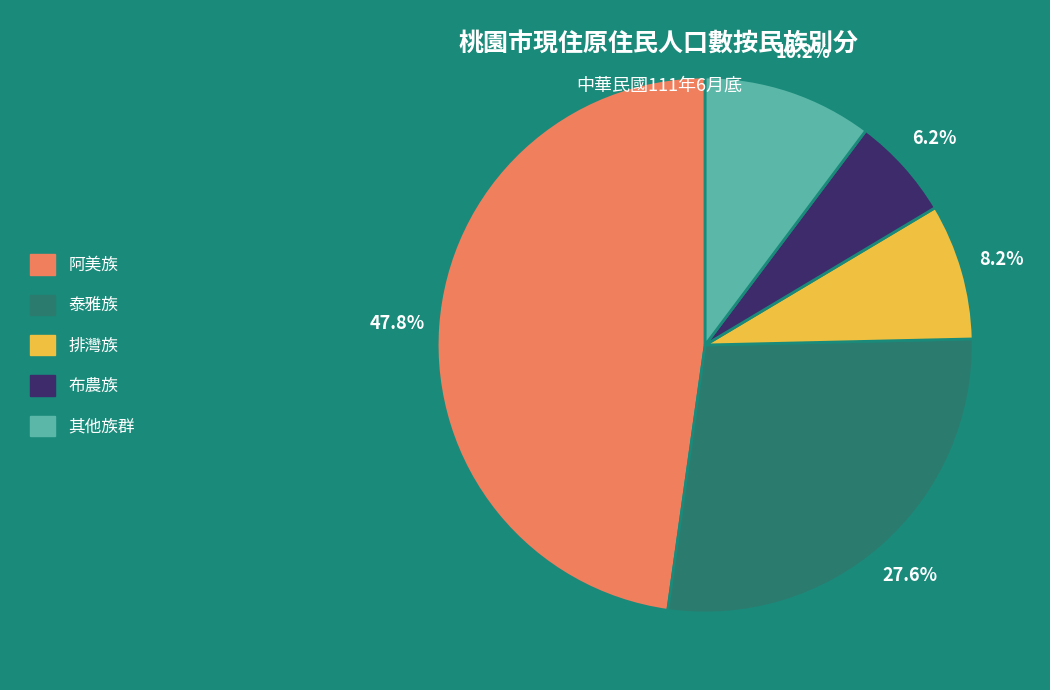

How many slices are in this pie chart?

5